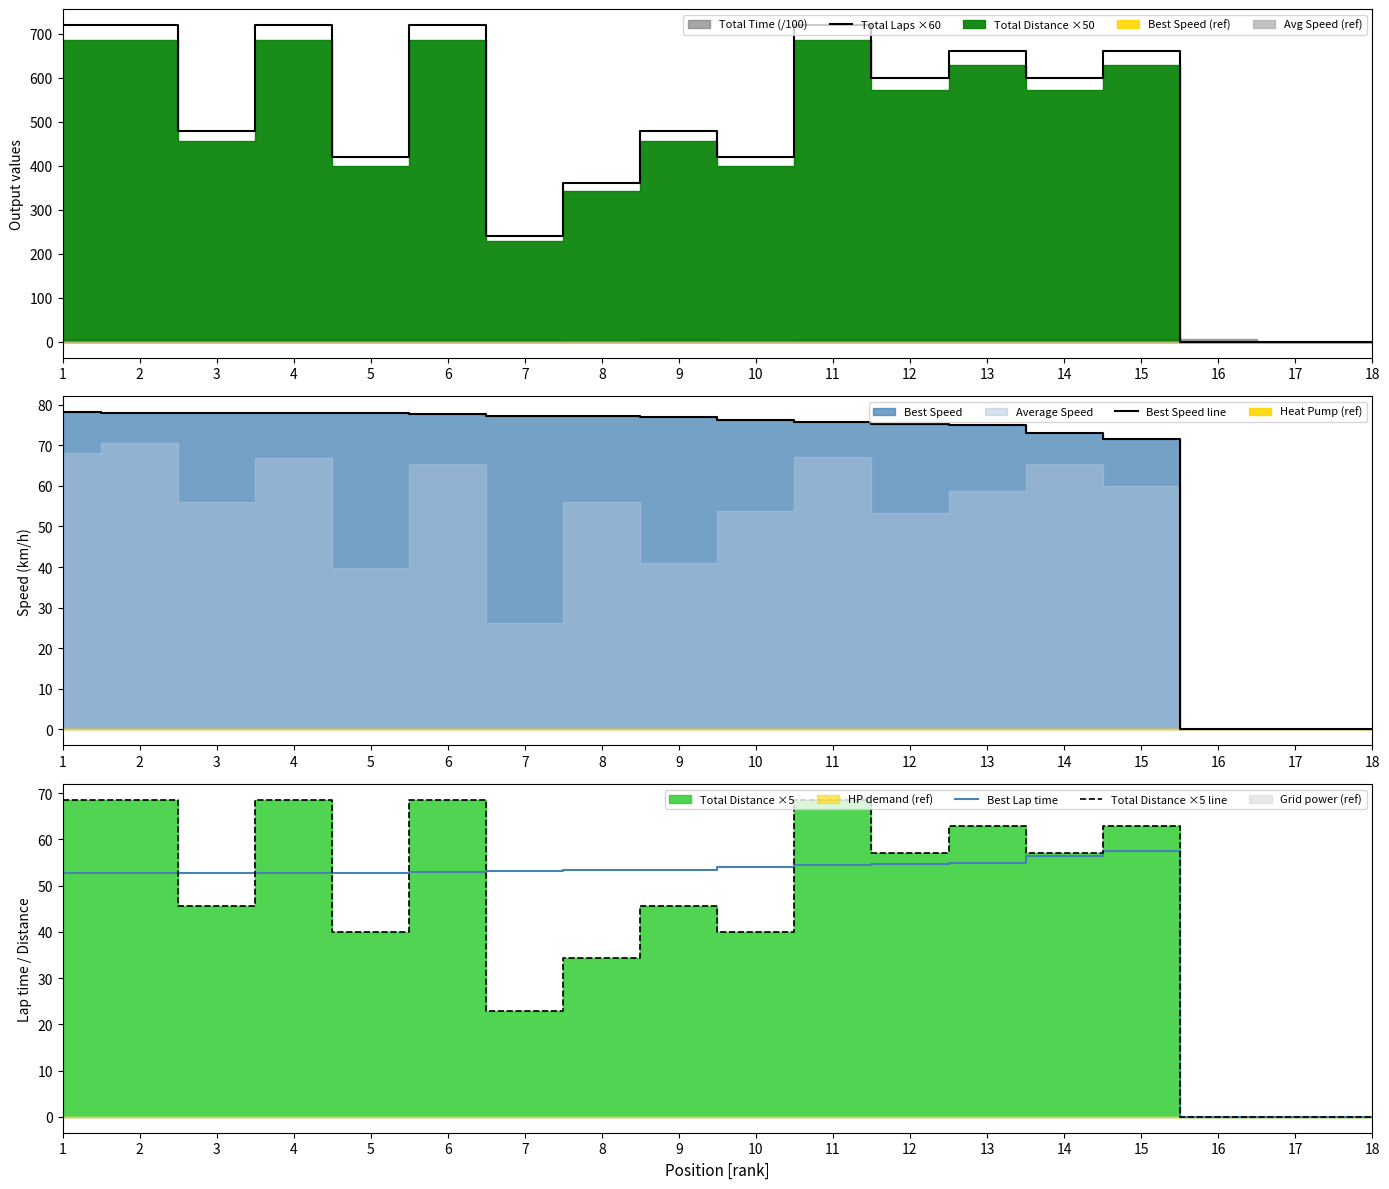

How many lines are shown in the chart?

4